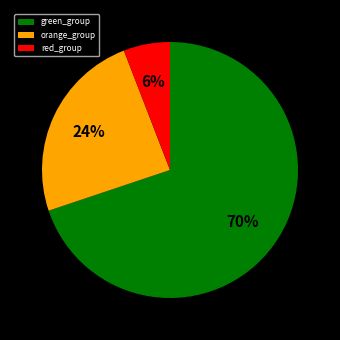

Is the sum of green_group and red_group greater than half?

Yes